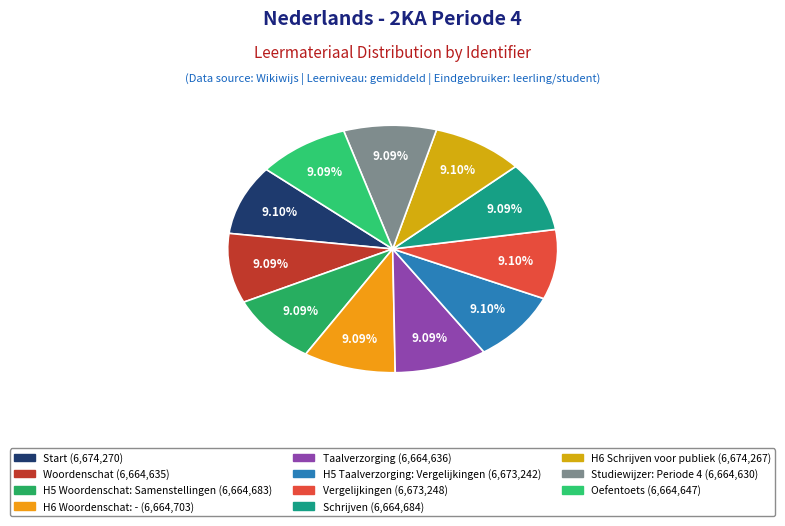

How many segments does this pie chart have?

11